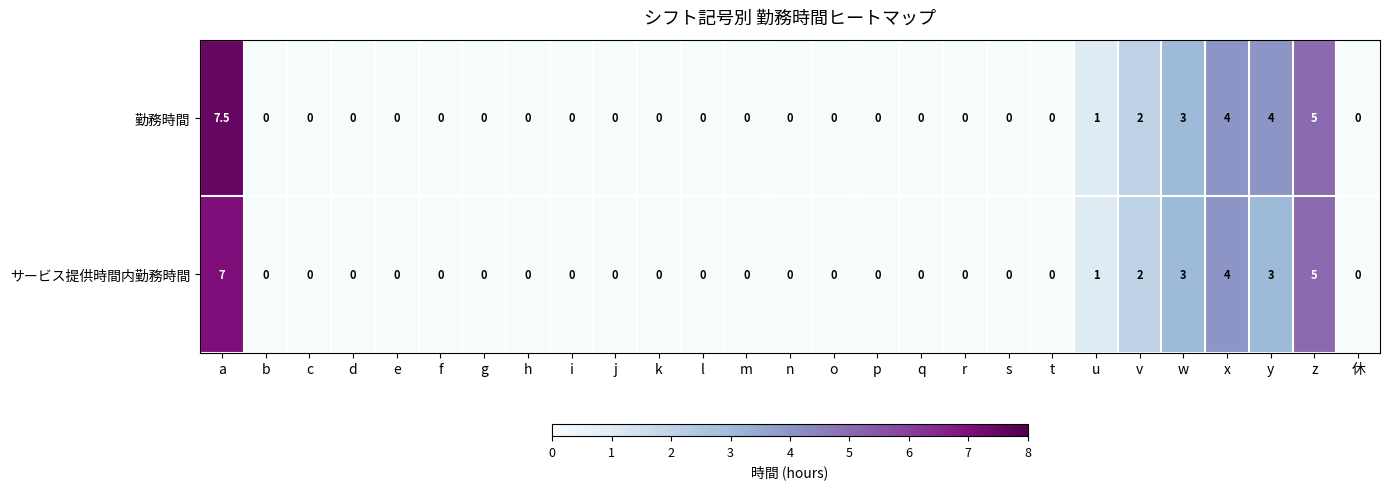

What is the greatest value displayed?

7.5